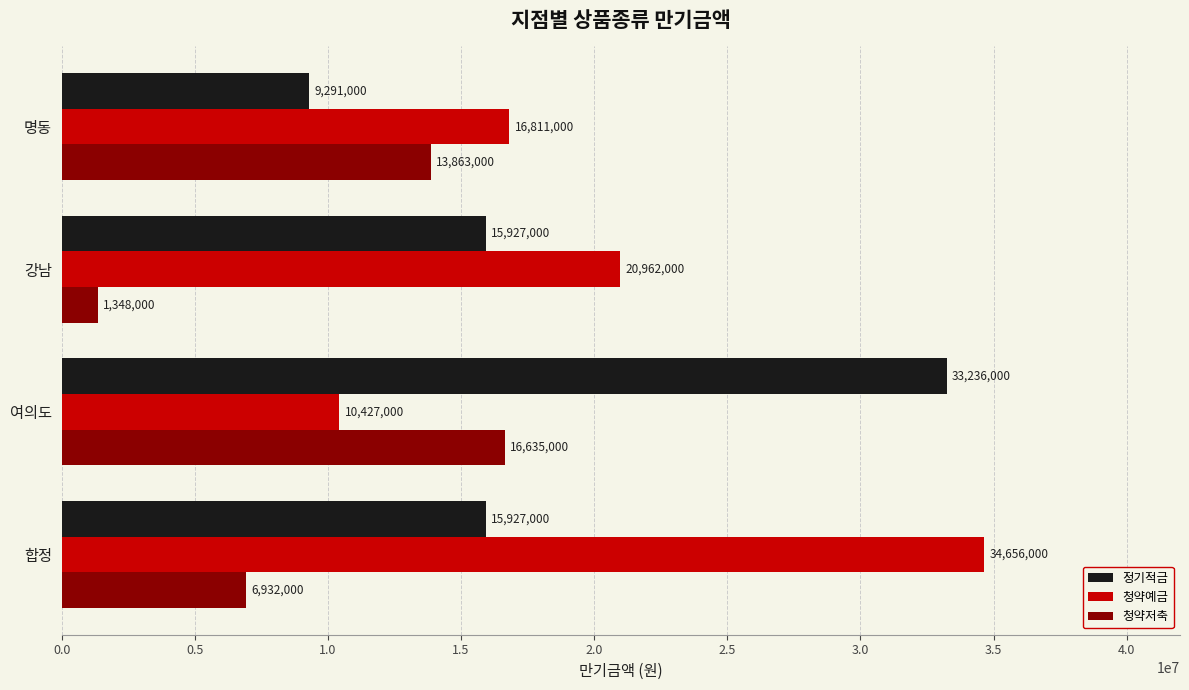

Which series has the largest total across all categories?

청약예금